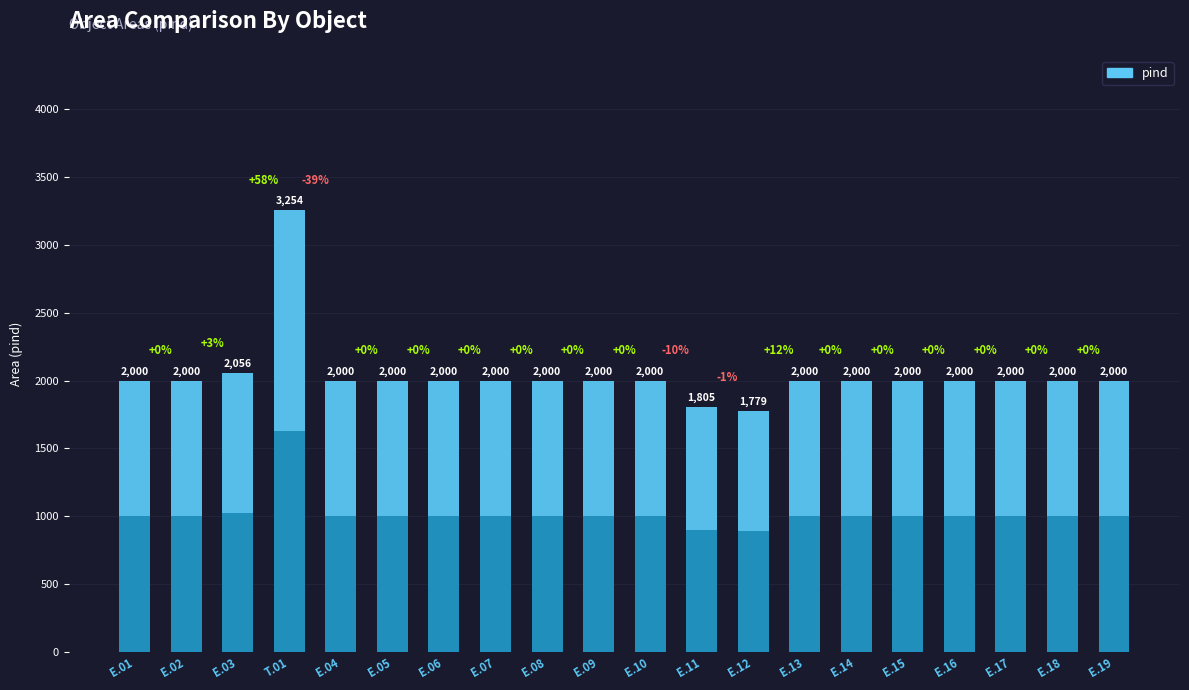

List the labels in order of value, smallest first.

E.12, E.11, E.01, E.02, E.04, E.05, E.06, E.07, E.08, E.09, E.10, E.13, E.14, E.15, E.16, E.17, E.18, E.19, E.03, T.01